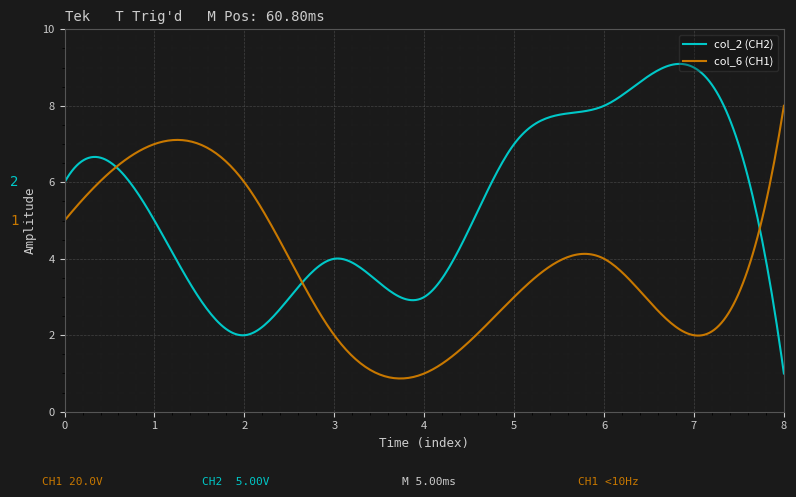

What is the minimum value shown in the chart?

0.9